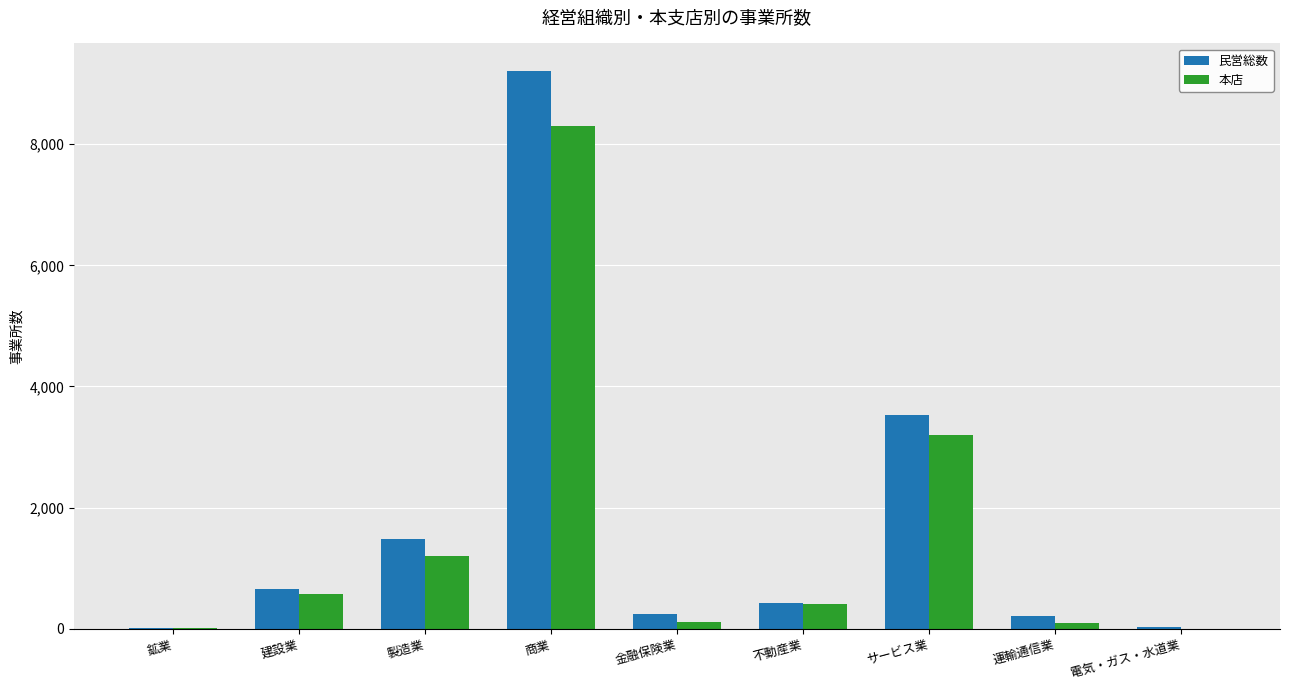

What is the sum of all 民営総数 values?

15778